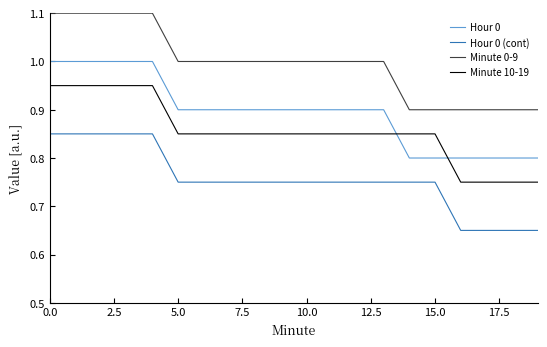

Rank the series by their maximum value, from highest to lowest.

Minute 0-9, Hour 0, Minute 10-19, Hour 0 (cont)